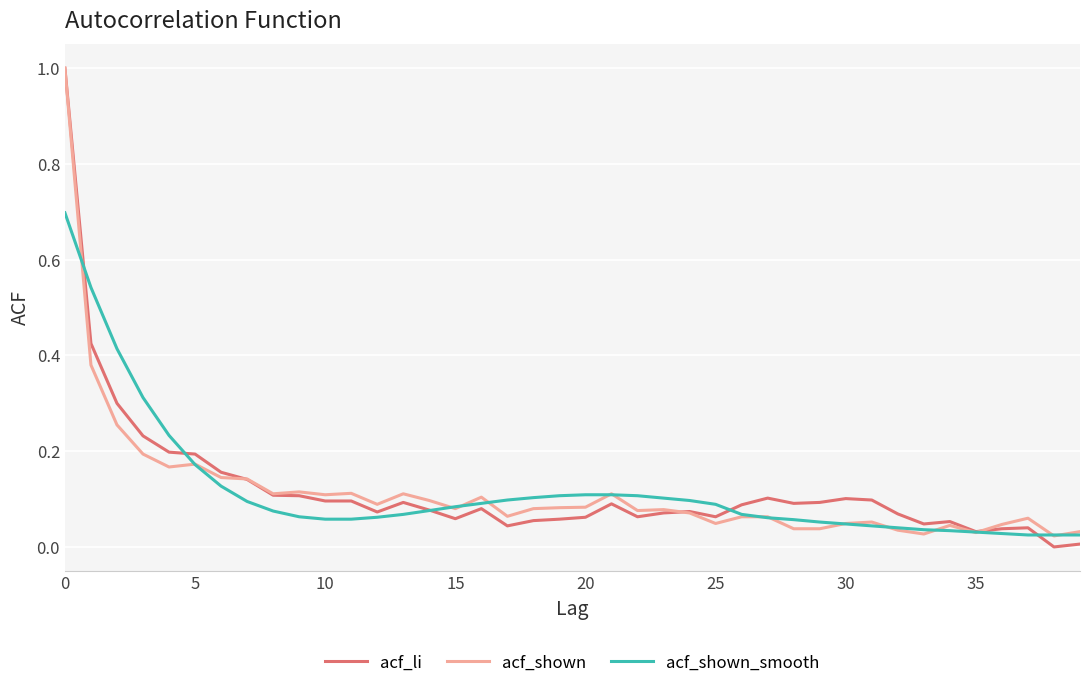

What is the maximum value for acf_li?

1.0